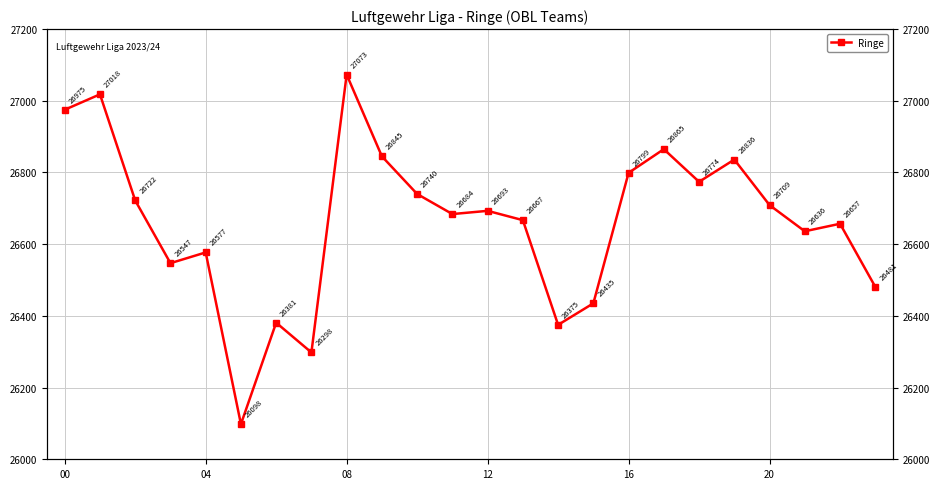

The value at 7 is 26298. True or false?

True